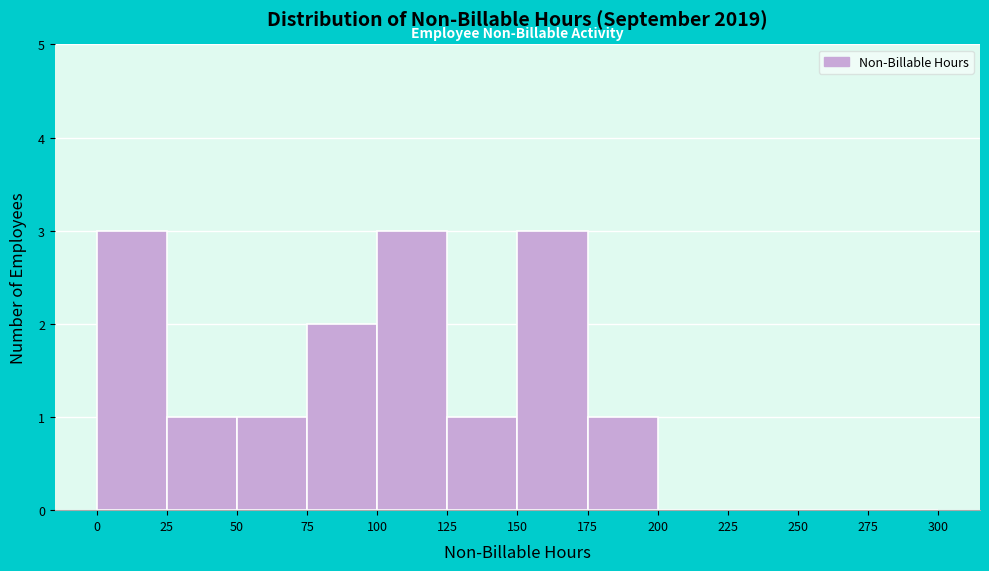

How tall is the bar that spans 0 to 25 on the x-axis? The values are not printed on the chart, so give them approximately, as read against the axis.

3